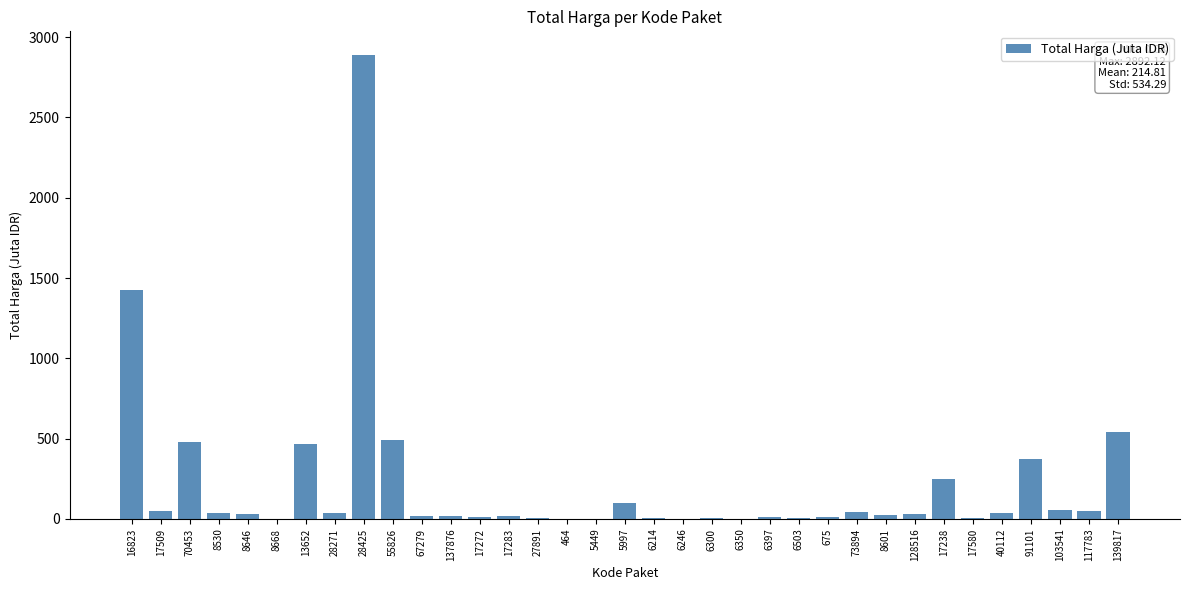

What is the sum of all values?

7518.5